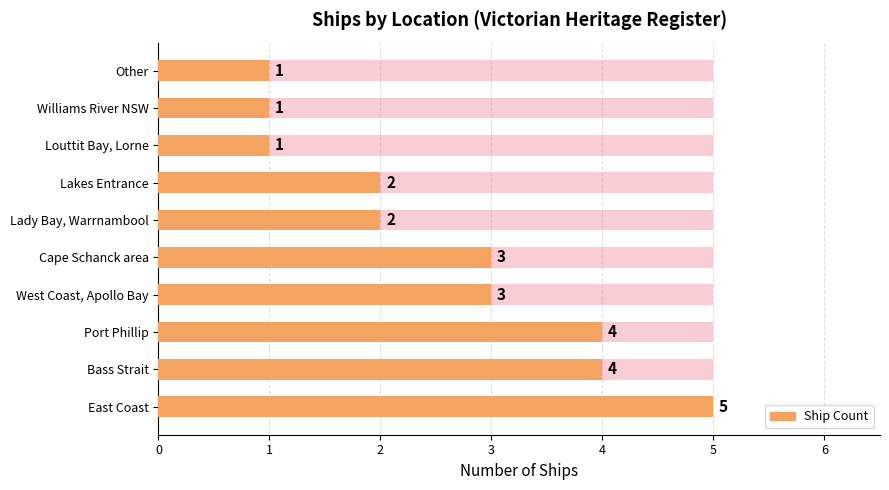

What is the difference between the Ship Count values at Lady Bay, Warrnambool and Port Phillip?

2.0